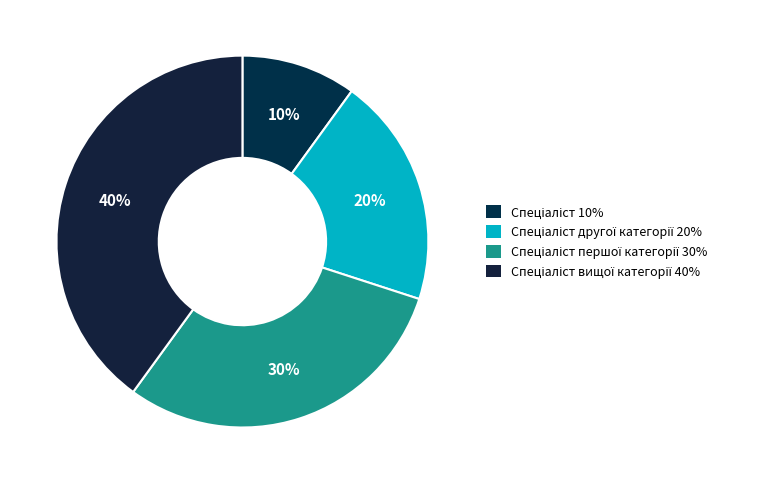

Count the number of slices in the pie.

4